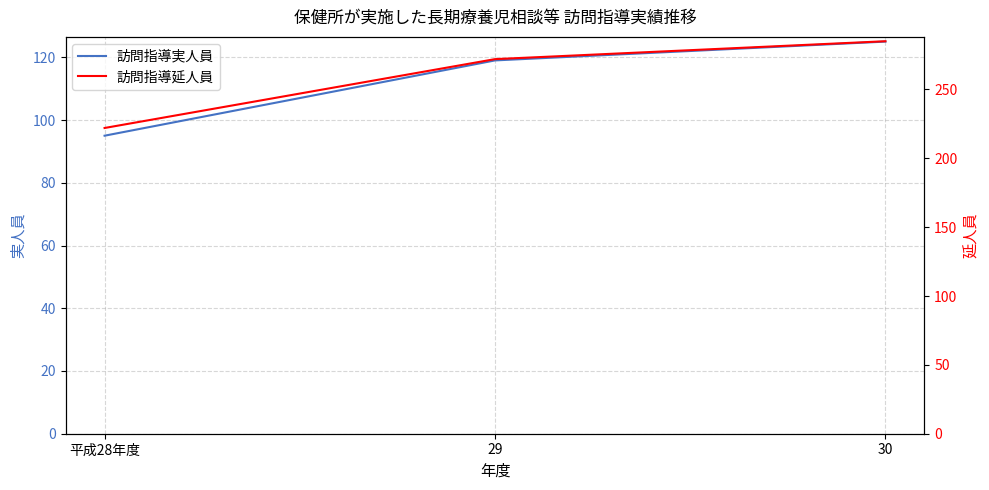

What is the difference between the maximum and second lowest values in the 訪問指導実人員 series?

6